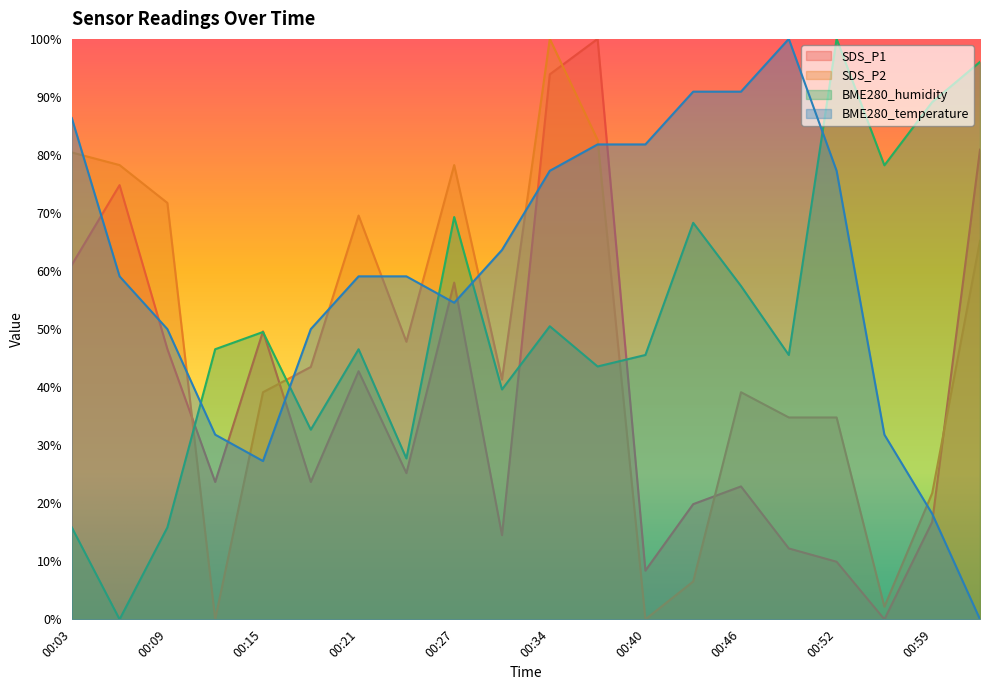

What is the total value across all series at 00:24?

159.8